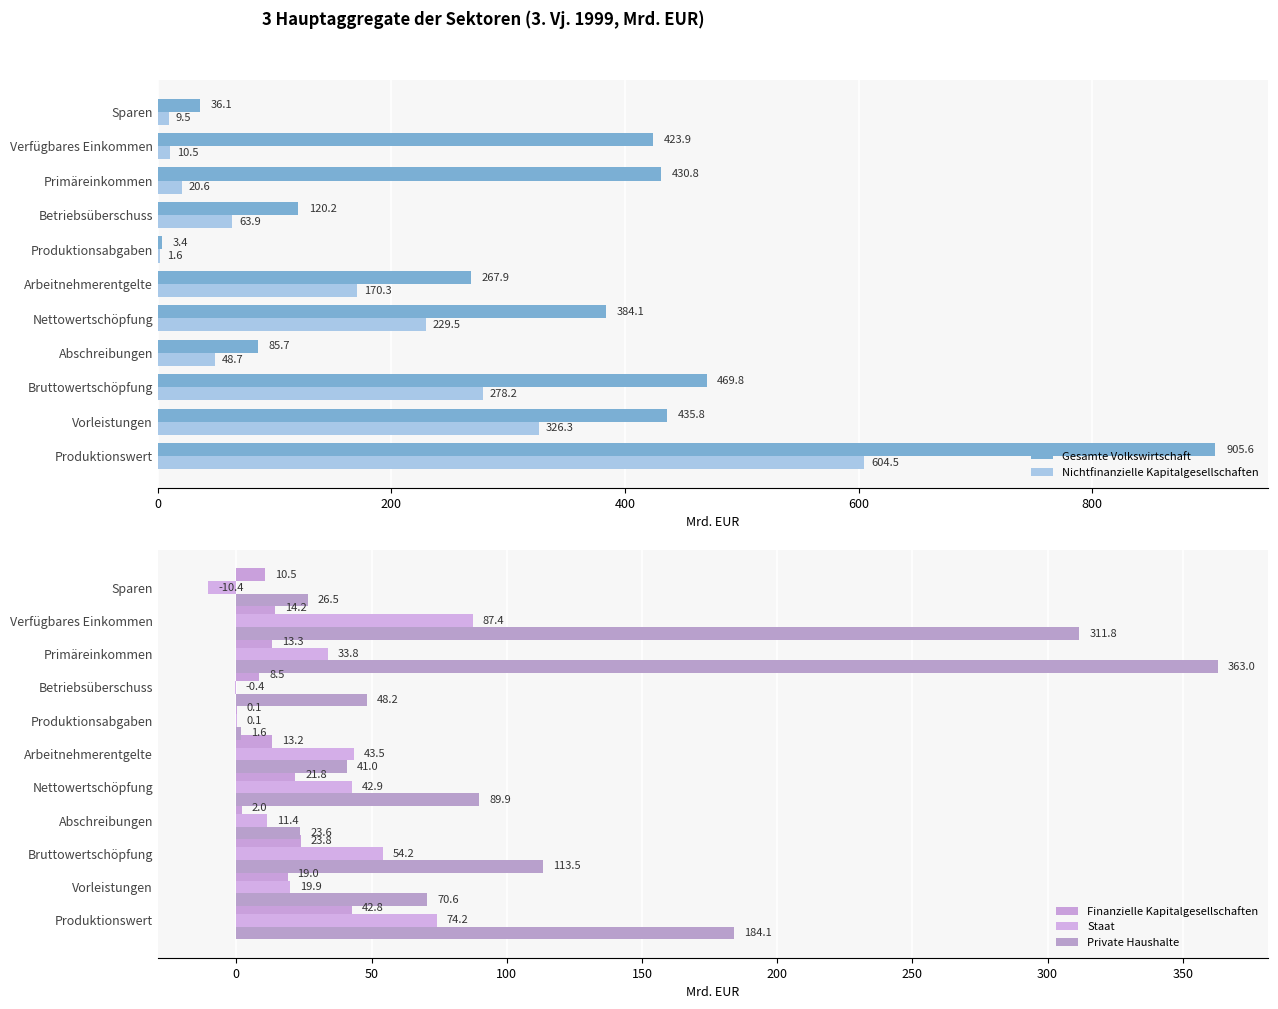

Rank the series at 8 from lowest to highest value.

Finanzielle Kapitalgesellschaften, Nichtfinanzielle Kapitalgesellschaften, Staat, Private Haushalte, Gesamte Volkswirtschaft